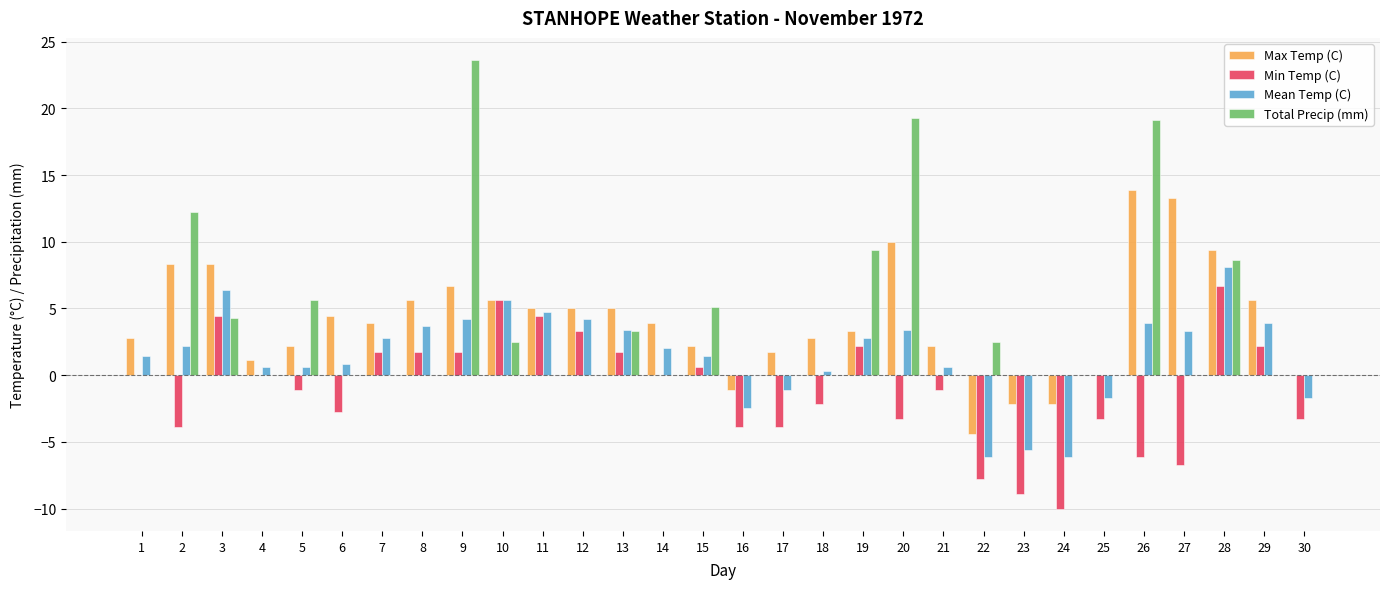

What is the sum of the Max Temp (C) values at 6 and 16?

3.3